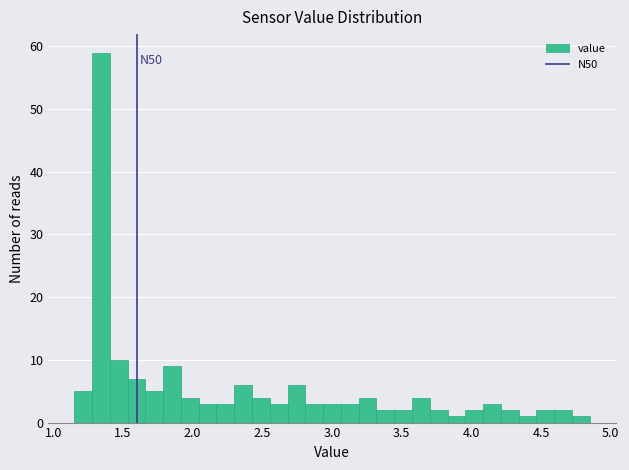

Read against the x-axis, roughly where is the centre of the tallest bar?

1.35